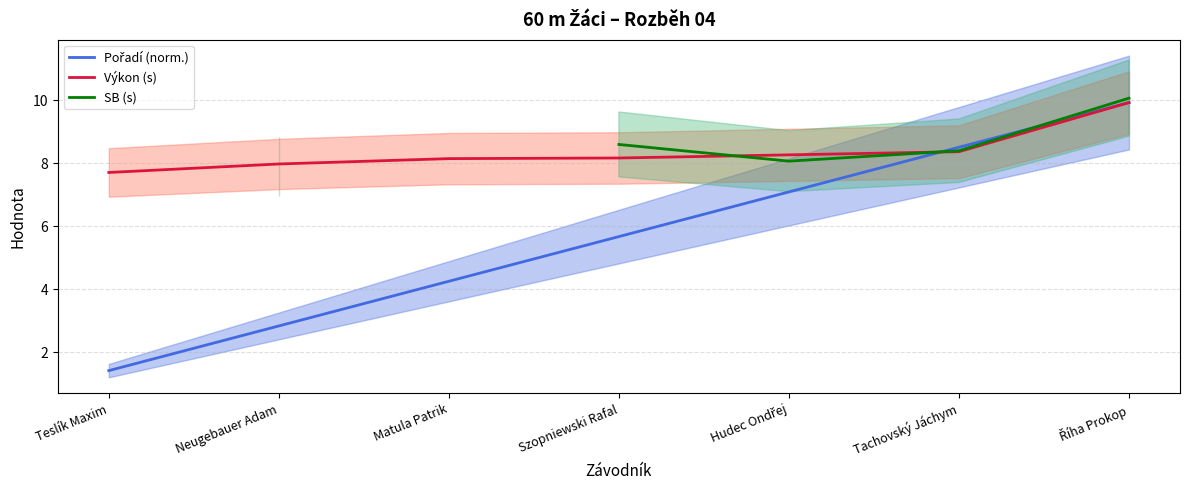

Which series has the largest range (max minus min)?

Pořadí (norm.)